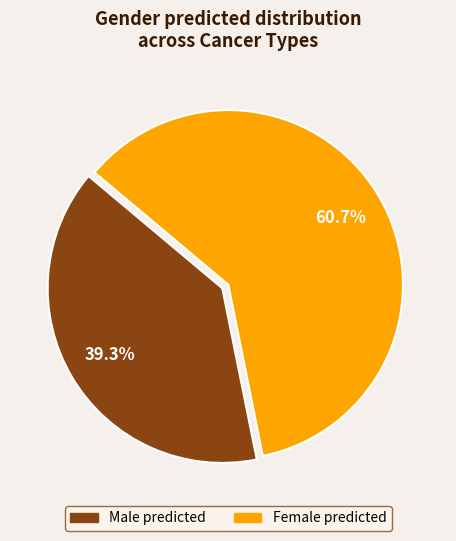

Is there any slice that represents more than half of the pie?

Yes